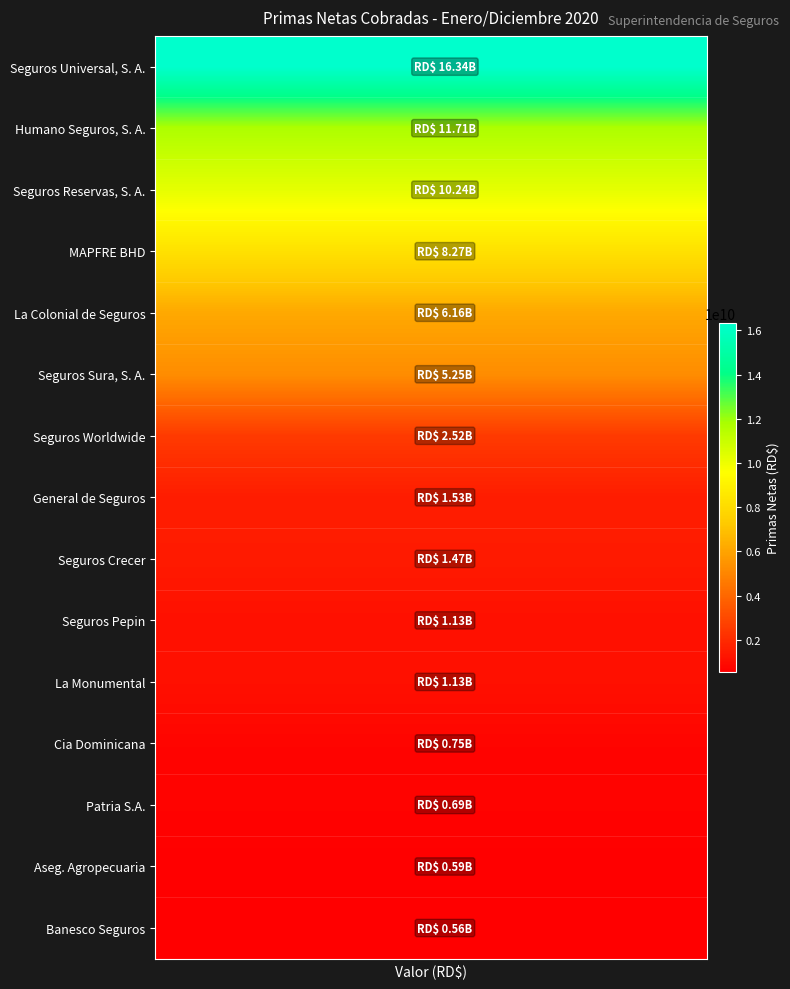

Reading right to left, list all the values displayed in this chart.

Seguros Universal, S. A.: 16338570278.9	16338570278.9	16338570278.9	16338570278.9	16338570278.9	16338570278.9	16338570278.9	16338570278.9	16338570278.9	16338570278.9	16338570278.9	16338570278.9	16338570278.9	16338570278.9	16338570278.9	16338570278.9	16338570278.9	16338570278.9	16338570278.9	16338570278.9
Humano Seguros, S. A.: 11714826397.1	11714826397.1	11714826397.1	11714826397.1	11714826397.1	11714826397.1	11714826397.1	11714826397.1	11714826397.1	11714826397.1	11714826397.1	11714826397.1	11714826397.1	11714826397.1	11714826397.1	11714826397.1	11714826397.1	11714826397.1	11714826397.1	11714826397.1
Seguros Reservas, S. A.: 10235254919.1	10235254919.1	10235254919.1	10235254919.1	10235254919.1	10235254919.1	10235254919.1	10235254919.1	10235254919.1	10235254919.1	10235254919.1	10235254919.1	10235254919.1	10235254919.1	10235254919.1	10235254919.1	10235254919.1	10235254919.1	10235254919.1	10235254919.1
MAPFRE BHD: 8269963480.2	8269963480.2	8269963480.2	8269963480.2	8269963480.2	8269963480.2	8269963480.2	8269963480.2	8269963480.2	8269963480.2	8269963480.2	8269963480.2	8269963480.2	8269963480.2	8269963480.2	8269963480.2	8269963480.2	8269963480.2	8269963480.2	8269963480.2
La Colonial de Seguros: 6160447042.9	6160447042.9	6160447042.9	6160447042.9	6160447042.9	6160447042.9	6160447042.9	6160447042.9	6160447042.9	6160447042.9	6160447042.9	6160447042.9	6160447042.9	6160447042.9	6160447042.9	6160447042.9	6160447042.9	6160447042.9	6160447042.9	6160447042.9
Seguros Sura, S. A.: 5251917201.4	5251917201.4	5251917201.4	5251917201.4	5251917201.4	5251917201.4	5251917201.4	5251917201.4	5251917201.4	5251917201.4	5251917201.4	5251917201.4	5251917201.4	5251917201.4	5251917201.4	5251917201.4	5251917201.4	5251917201.4	5251917201.4	5251917201.4
Seguros Worldwide: 2516001379.5	2516001379.5	2516001379.5	2516001379.5	2516001379.5	2516001379.5	2516001379.5	2516001379.5	2516001379.5	2516001379.5	2516001379.5	2516001379.5	2516001379.5	2516001379.5	2516001379.5	2516001379.5	2516001379.5	2516001379.5	2516001379.5	2516001379.5
General de Seguros: 1531273070.0	1531273070.0	1531273070.0	1531273070.0	1531273070.0	1531273070.0	1531273070.0	1531273070.0	1531273070.0	1531273070.0	1531273070.0	1531273070.0	1531273070.0	1531273070.0	1531273070.0	1531273070.0	1531273070.0	1531273070.0	1531273070.0	1531273070.0
Seguros Crecer: 1466413179.9	1466413179.9	1466413179.9	1466413179.9	1466413179.9	1466413179.9	1466413179.9	1466413179.9	1466413179.9	1466413179.9	1466413179.9	1466413179.9	1466413179.9	1466413179.9	1466413179.9	1466413179.9	1466413179.9	1466413179.9	1466413179.9	1466413179.9
Seguros Pepin: 1133591880.9	1133591880.9	1133591880.9	1133591880.9	1133591880.9	1133591880.9	1133591880.9	1133591880.9	1133591880.9	1133591880.9	1133591880.9	1133591880.9	1133591880.9	1133591880.9	1133591880.9	1133591880.9	1133591880.9	1133591880.9	1133591880.9	1133591880.9
La Monumental: 1125089707.7	1125089707.7	1125089707.7	1125089707.7	1125089707.7	1125089707.7	1125089707.7	1125089707.7	1125089707.7	1125089707.7	1125089707.7	1125089707.7	1125089707.7	1125089707.7	1125089707.7	1125089707.7	1125089707.7	1125089707.7	1125089707.7	1125089707.7
Cia Dominicana: 746959442.2	746959442.2	746959442.2	746959442.2	746959442.2	746959442.2	746959442.2	746959442.2	746959442.2	746959442.2	746959442.2	746959442.2	746959442.2	746959442.2	746959442.2	746959442.2	746959442.2	746959442.2	746959442.2	746959442.2
Patria S.A.: 692517776.1	692517776.1	692517776.1	692517776.1	692517776.1	692517776.1	692517776.1	692517776.1	692517776.1	692517776.1	692517776.1	692517776.1	692517776.1	692517776.1	692517776.1	692517776.1	692517776.1	692517776.1	692517776.1	692517776.1
Aseg. Agropecuaria: 588483642.6	588483642.6	588483642.6	588483642.6	588483642.6	588483642.6	588483642.6	588483642.6	588483642.6	588483642.6	588483642.6	588483642.6	588483642.6	588483642.6	588483642.6	588483642.6	588483642.6	588483642.6	588483642.6	588483642.6
Banesco Seguros: 558754670.9	558754670.9	558754670.9	558754670.9	558754670.9	558754670.9	558754670.9	558754670.9	558754670.9	558754670.9	558754670.9	558754670.9	558754670.9	558754670.9	558754670.9	558754670.9	558754670.9	558754670.9	558754670.9	558754670.9